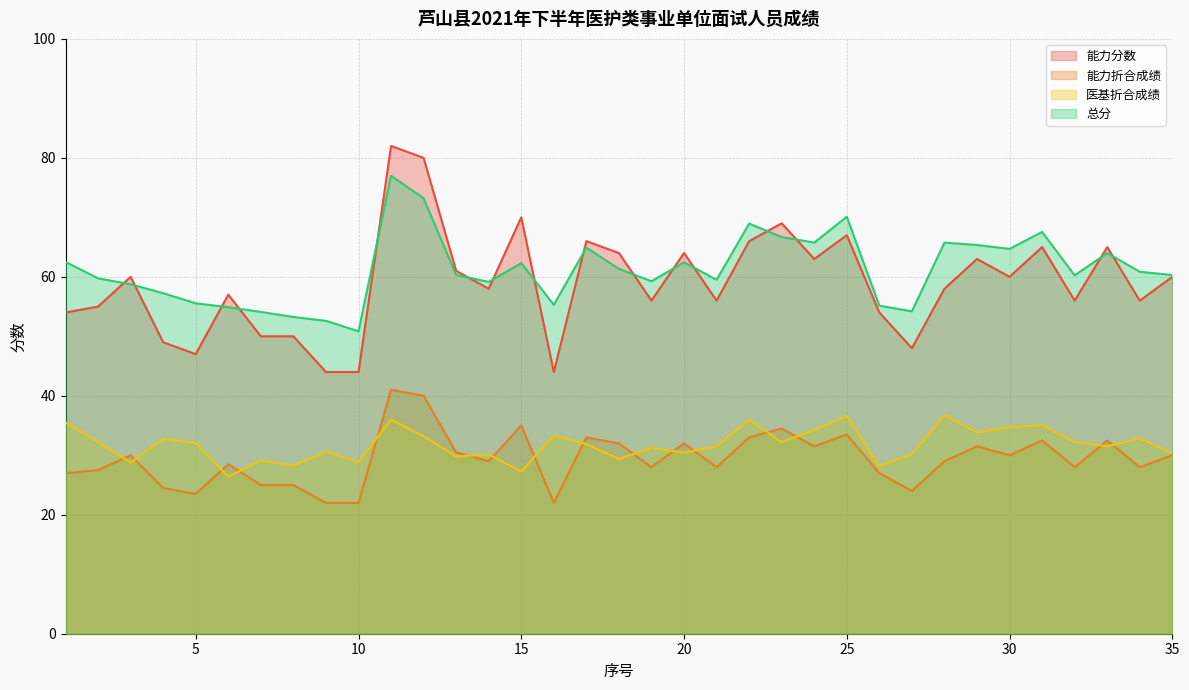

What is the value of the 总分 point at the 32nd from the left?

60.2